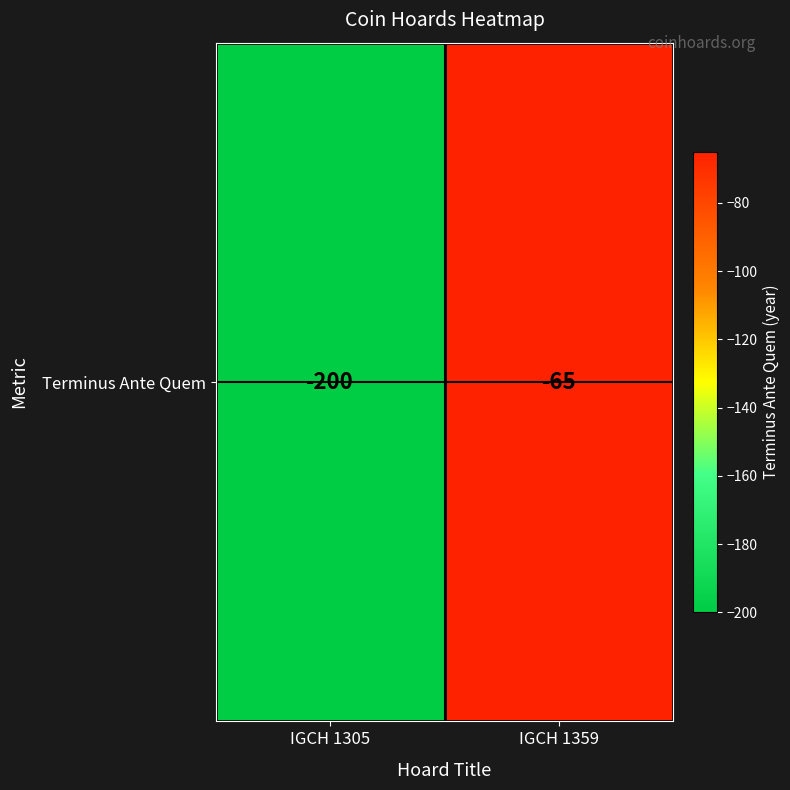

Count the number of categories in the chart.

2